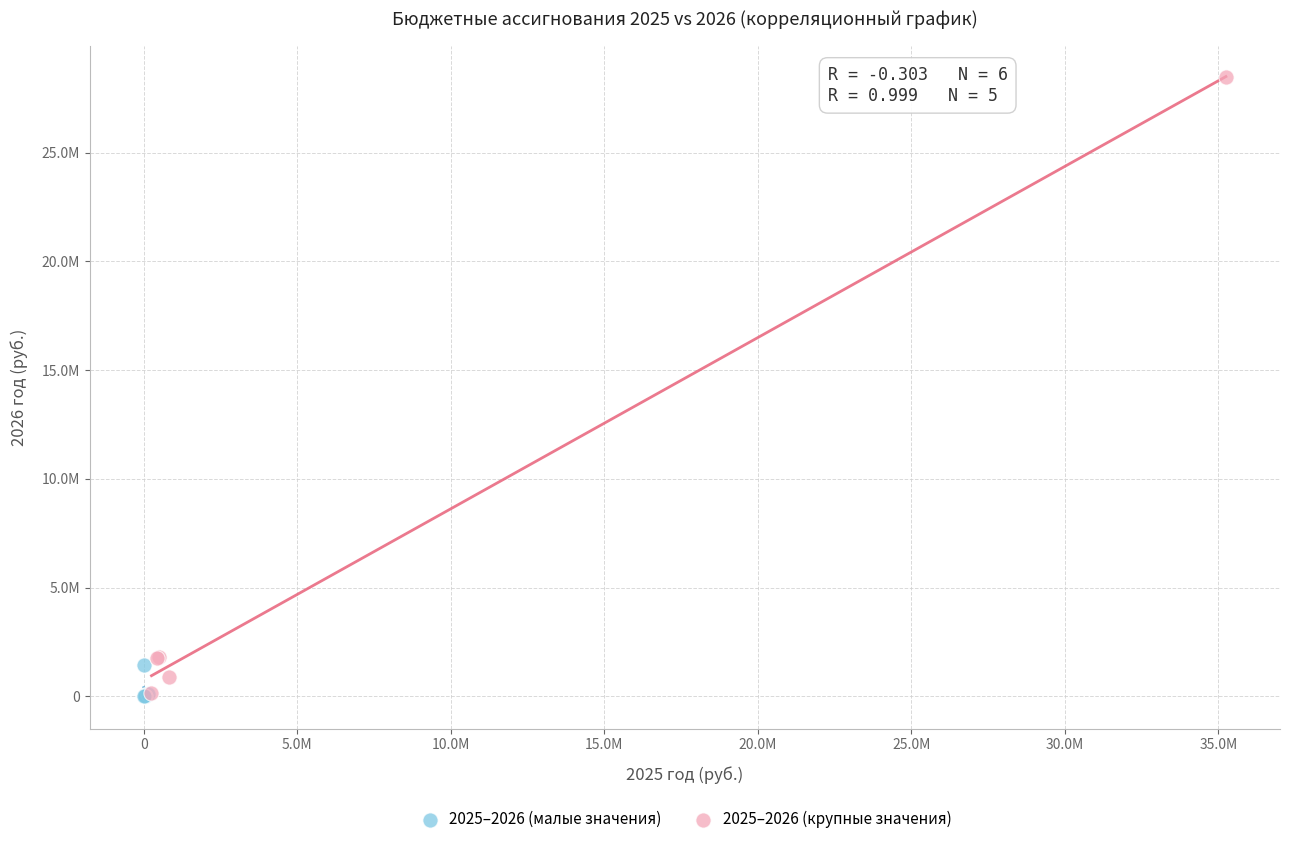

What are all the series names shown in the legend?

2025–2026 (малые значения), 2025–2026 (крупные значения)